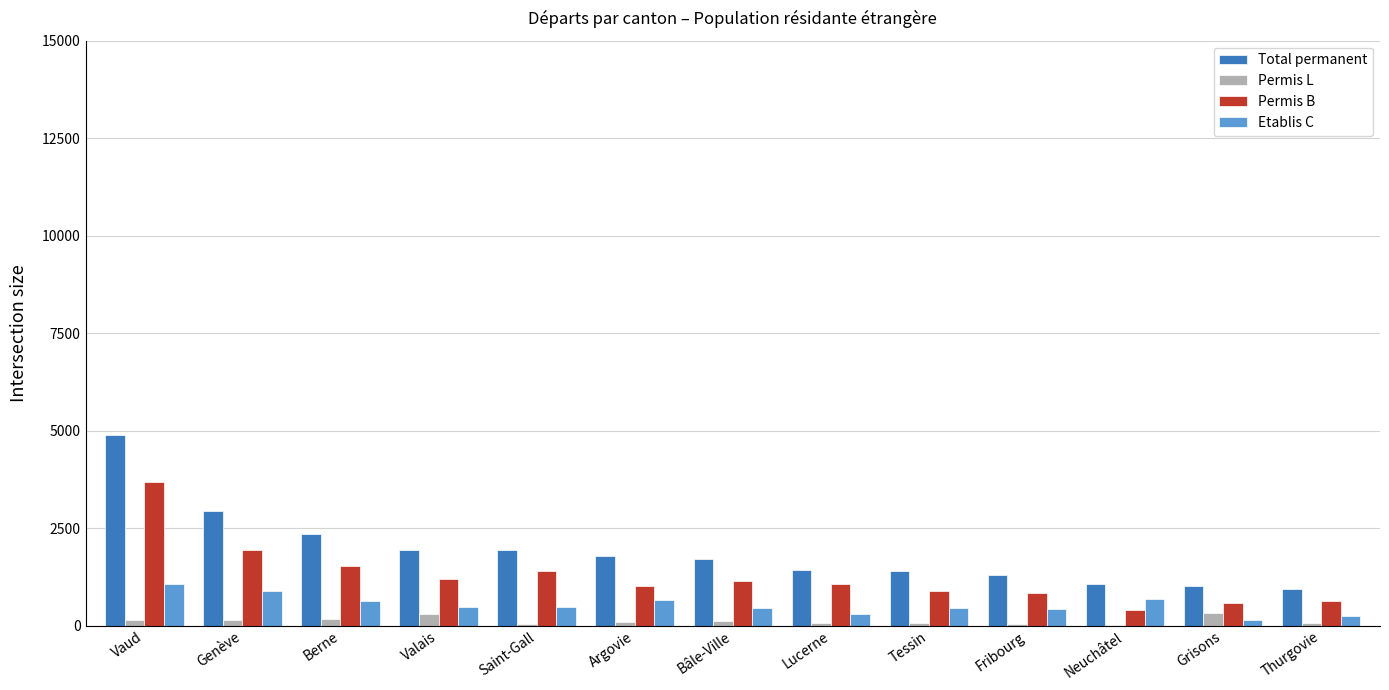

Which label corresponds to the largest value in the chart?

Vaud